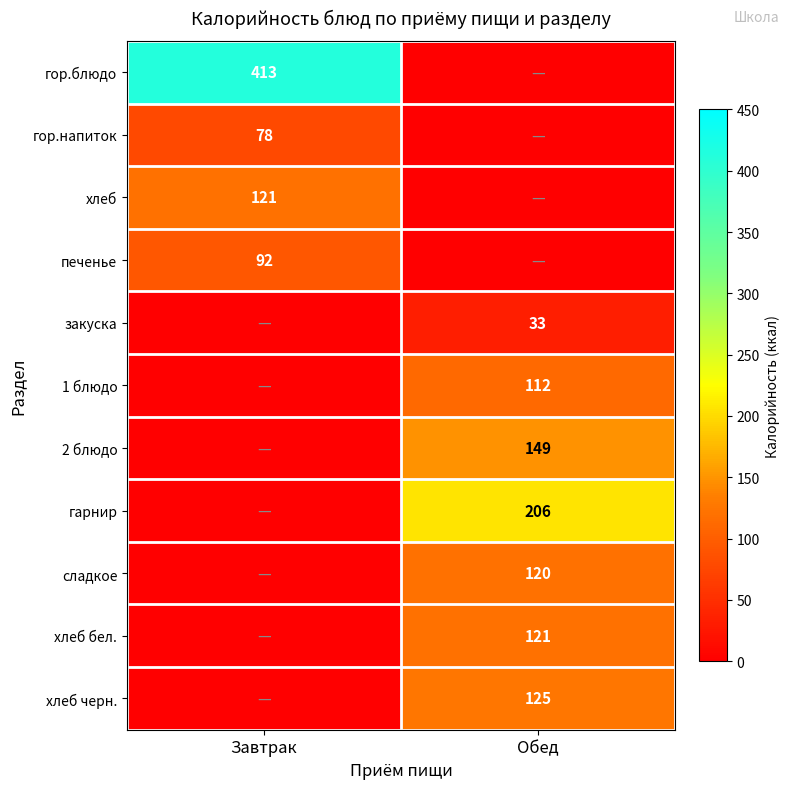

Is the value of 2 блюдо at Обед greater than the value of хлеб at Завтрак?

Yes